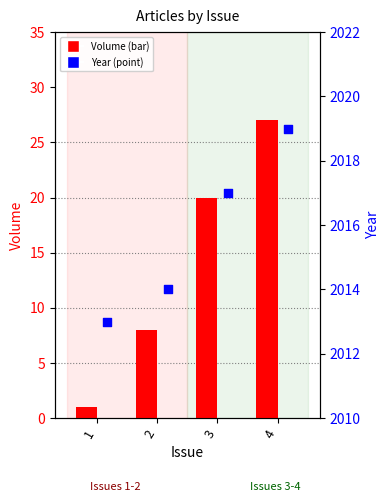

Which series reaches the maximum Y coordinate?

Year